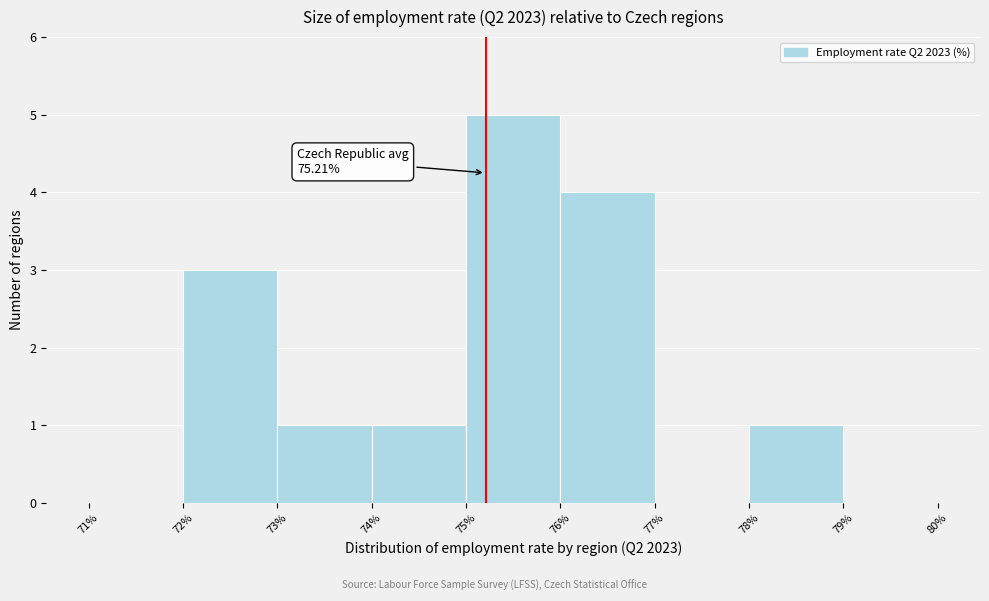

Which range on the x-axis has the tallest bar?

75% to 76%